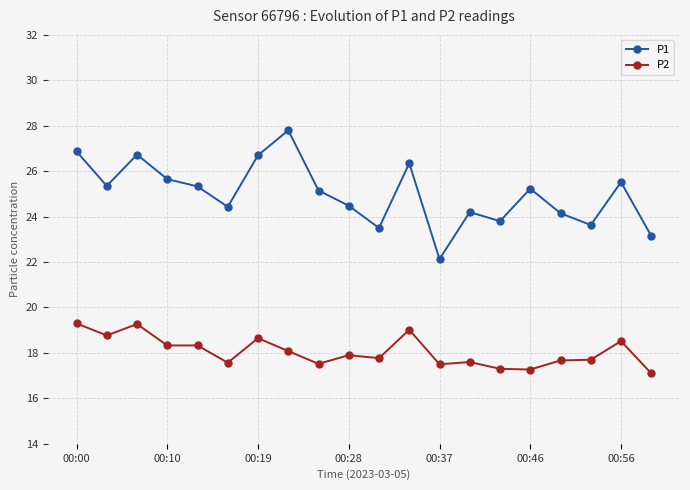

True or false: P1 and P2 cross at least once.

False